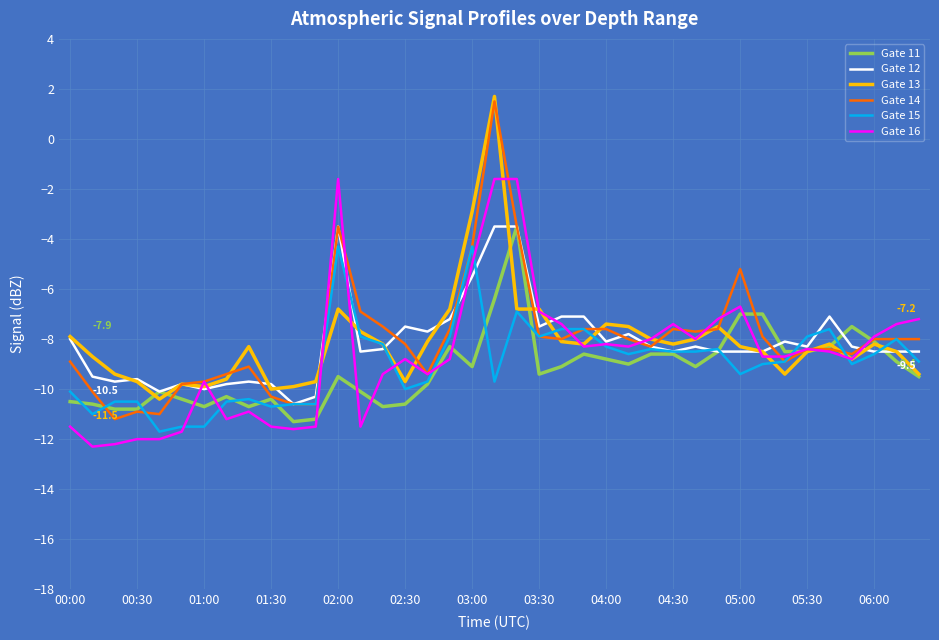

Which series has the largest range (max minus min)?

Gate 14